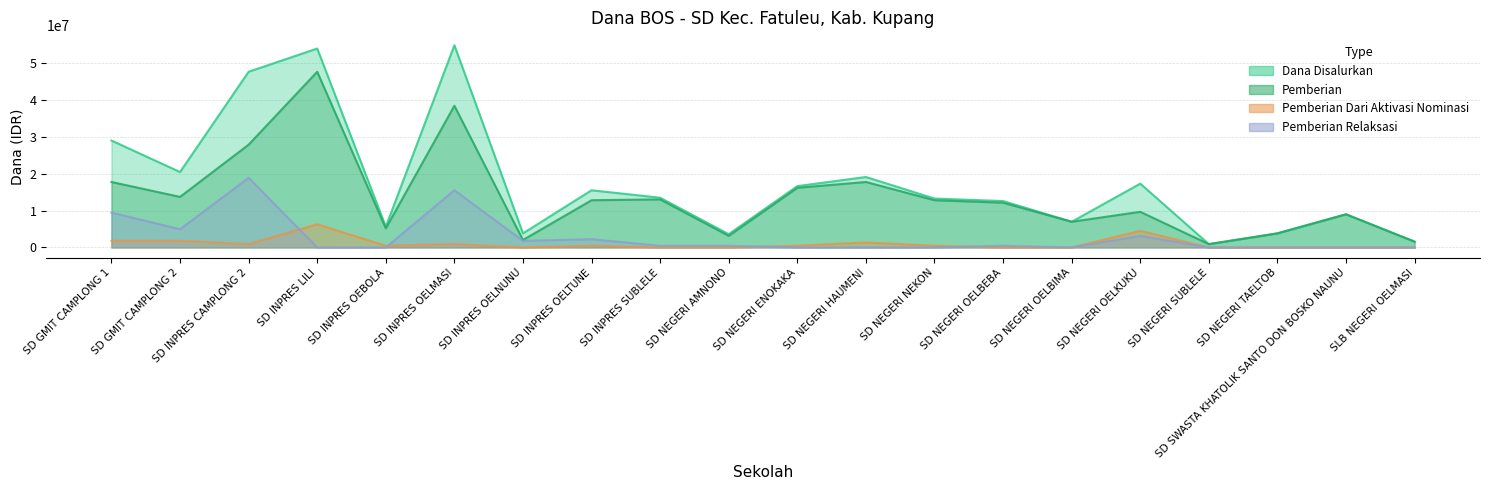

What is the value of the Pemberian Dari Aktivasi Nominasi point at the 11th from the left?

450000